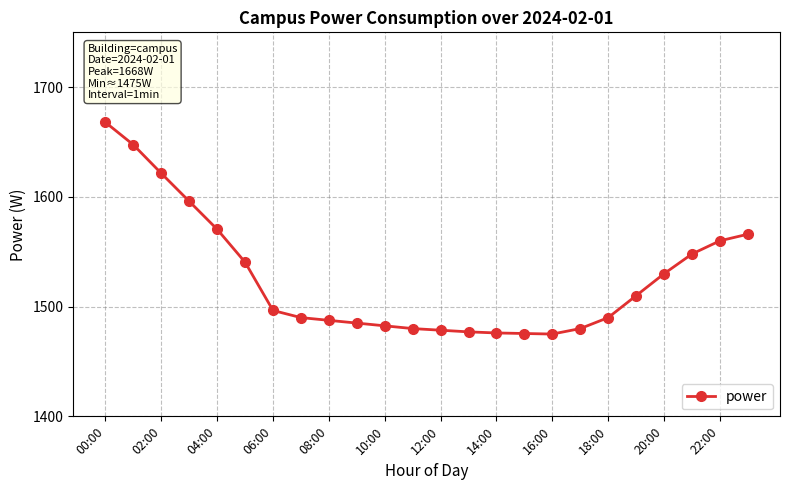

How many lines are shown in the chart?

1